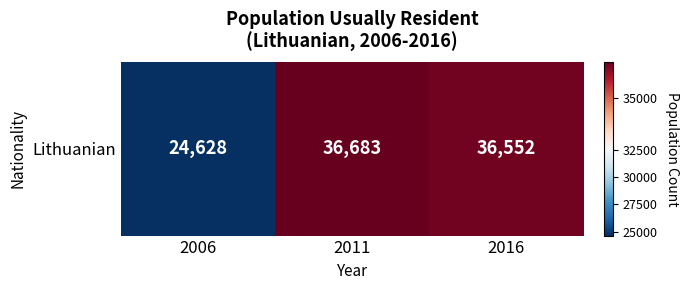

Reading right to left, extract all data points from this chart.

2016=36552	2011=36683	2006=24628